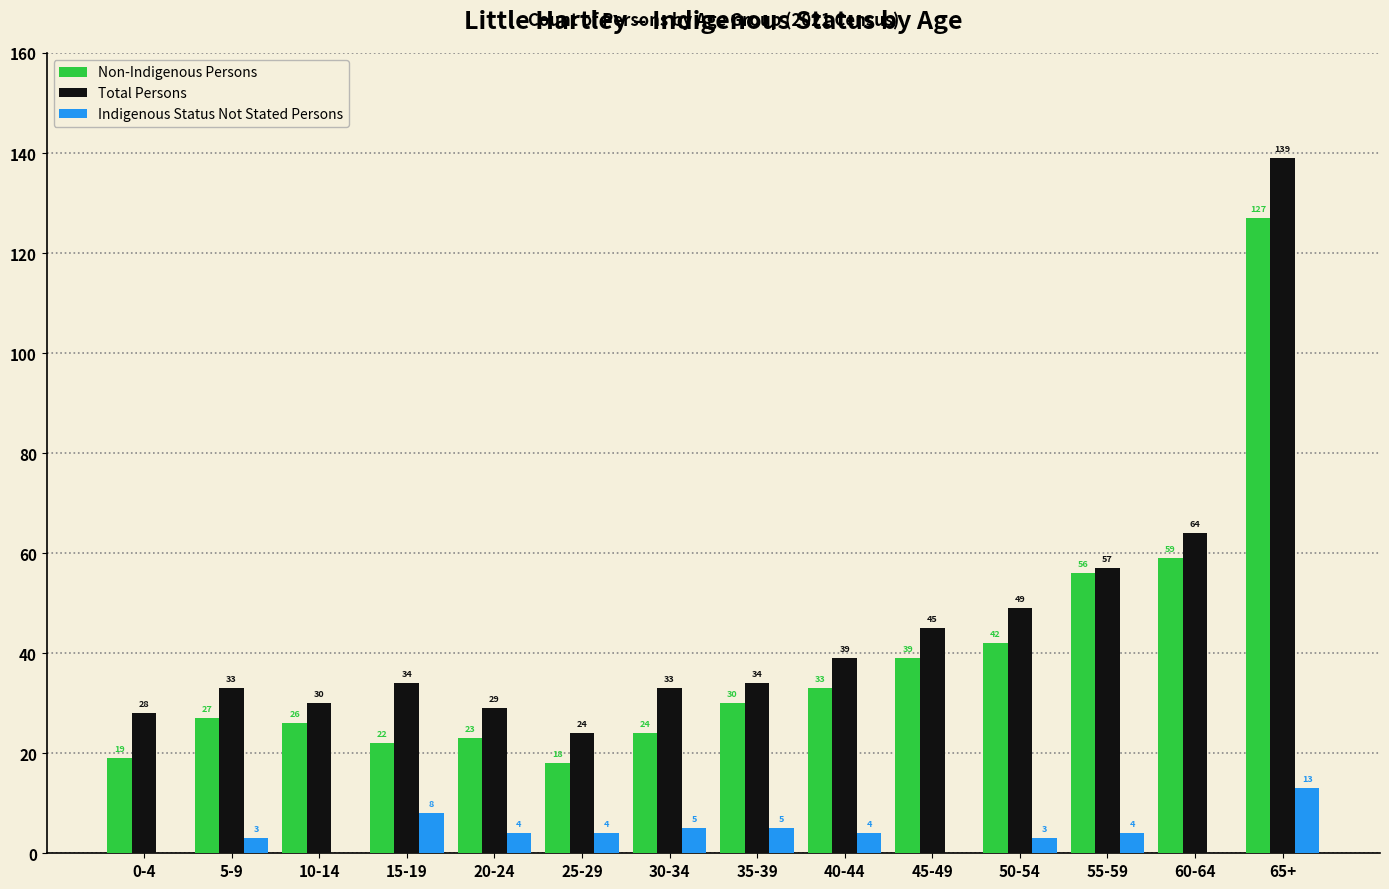

Reading left to right, transcribe all the data shown in this chart.

Non-Indigenous Persons: 0-4=19	5-9=27	10-14=26	15-19=22	20-24=23	25-29=18	30-34=24	35-39=30	40-44=33	45-49=39	50-54=42	55-59=56	60-64=59	65+=127
Total Persons: 0-4=28	5-9=33	10-14=30	15-19=34	20-24=29	25-29=24	30-34=33	35-39=34	40-44=39	45-49=45	50-54=49	55-59=57	60-64=64	65+=139
Indigenous Status Not Stated Persons: 0-4=0	5-9=3	10-14=0	15-19=8	20-24=4	25-29=4	30-34=5	35-39=5	40-44=4	45-49=0	50-54=3	55-59=4	60-64=0	65+=13